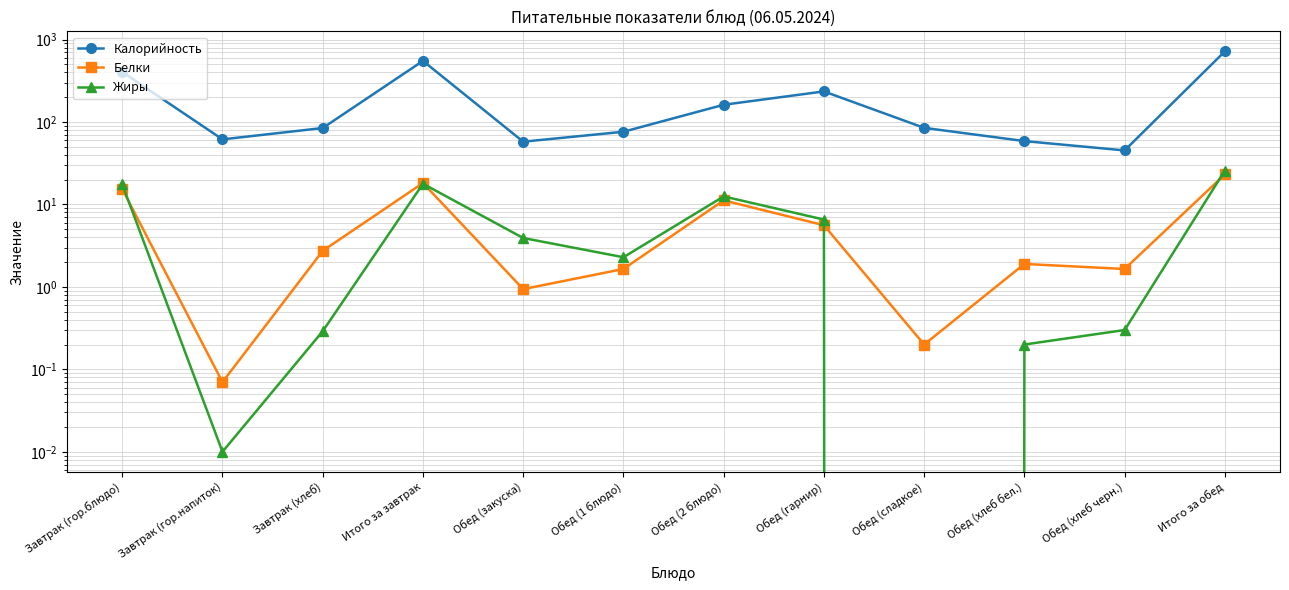

What is the label of the 7th point from the left?

Обед (2 блюдо)